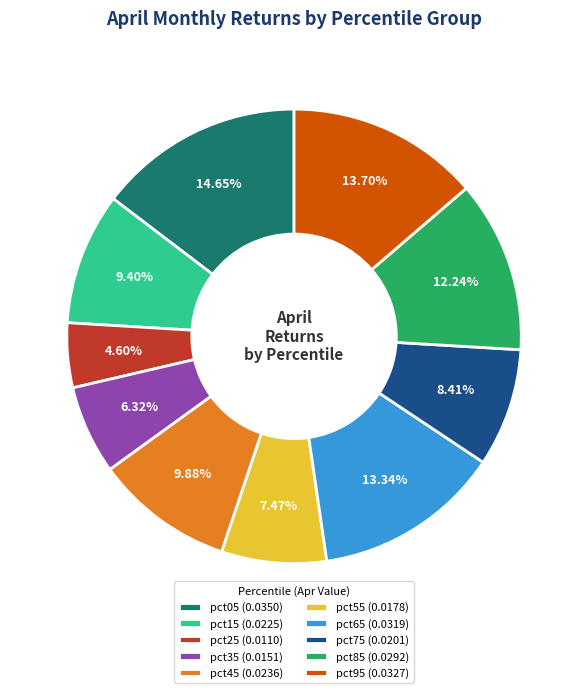

Between pct25 and pct85, which is larger?

pct85